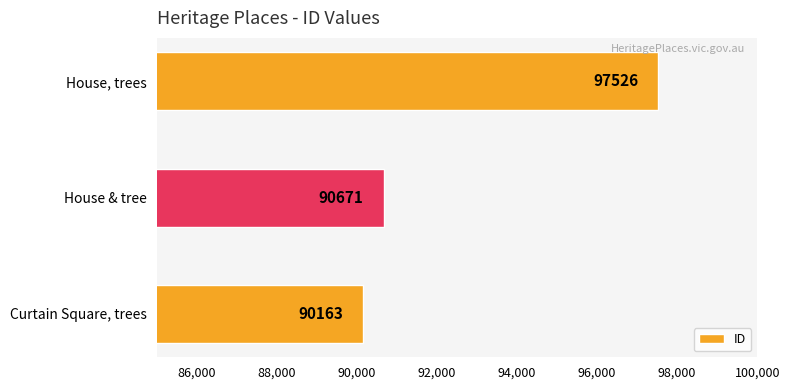

Reading bottom to top, transcribe all the data shown in this chart.

90163	90671	97526